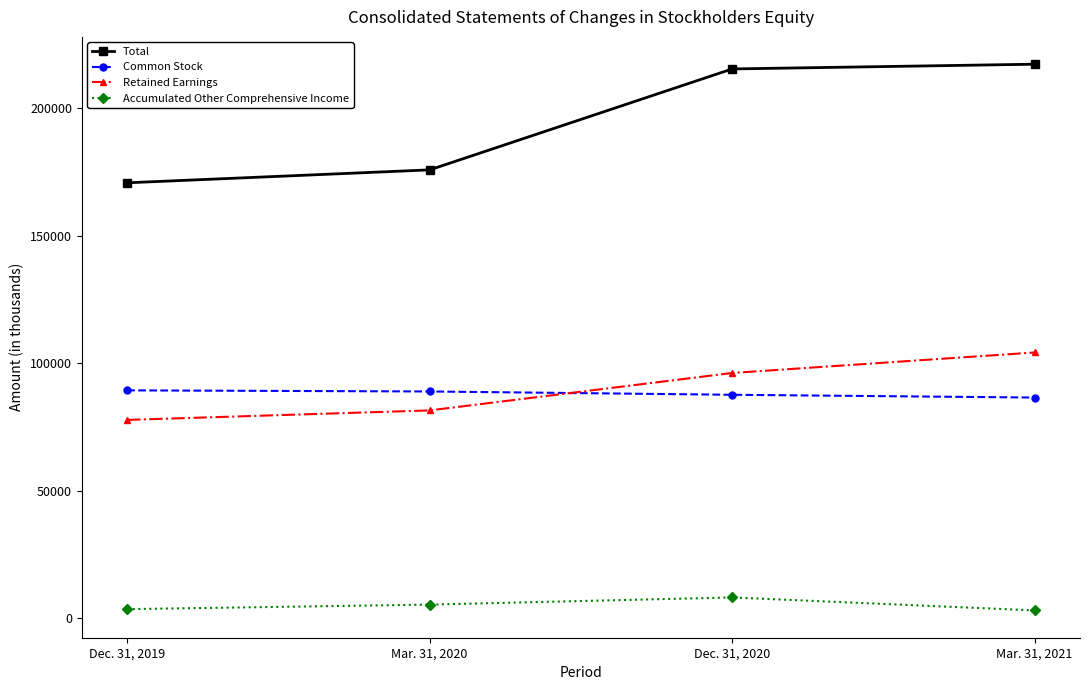

Does the chart have visible grid lines?

No